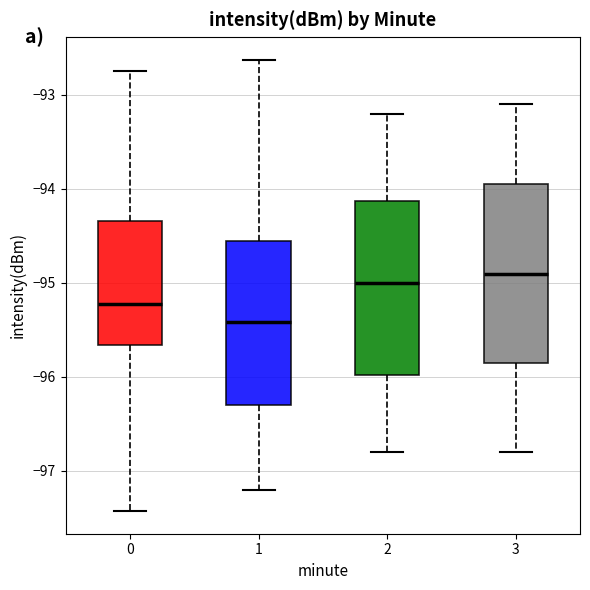

Where does the lower whisker of the box at x = 0 end on the y-axis? The values are not printed on the chart, so give them approximately, as read against the axis.

-97.4